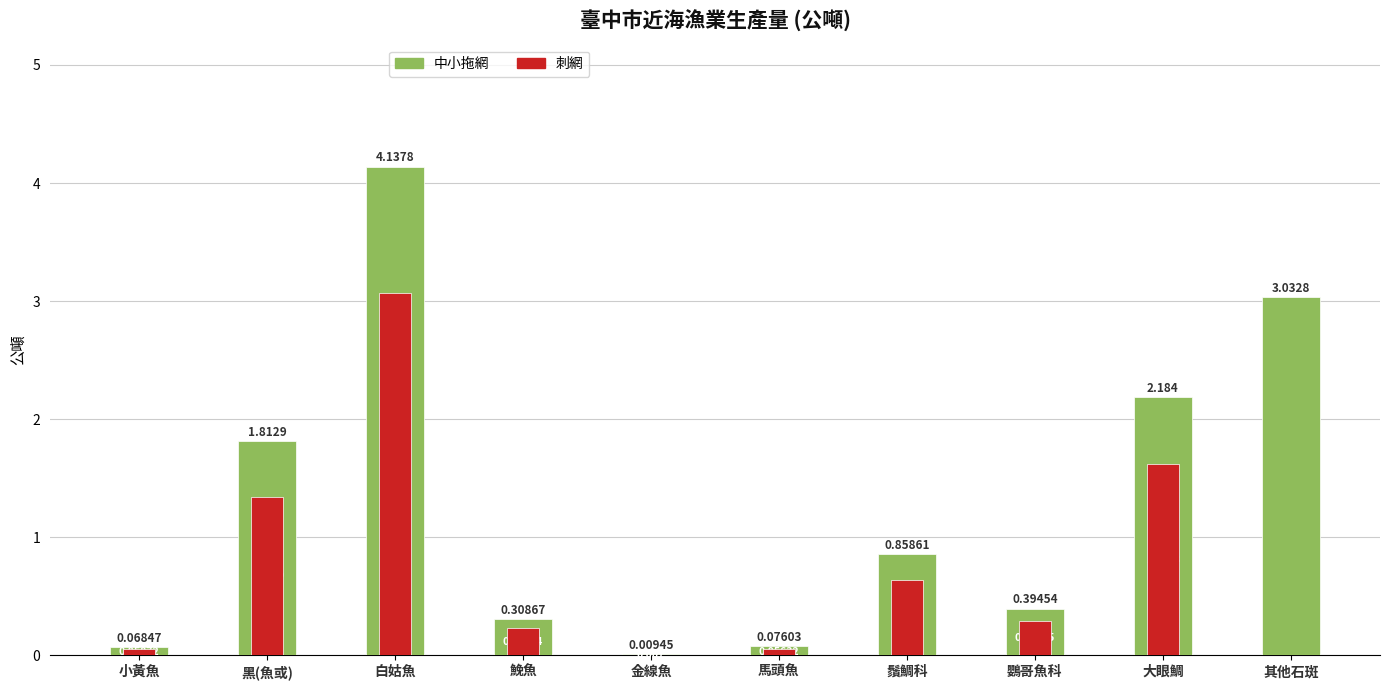

Reading left to right, list all the values displayed in this chart.

中小拖網: 小黃魚=0.1	黑(魚或)=1.8	白姑魚=4.1	鮸魚=0.3	金線魚=0.0	馬頭魚=0.1	鬚鯛科=0.9	鸚哥魚科=0.4	大眼鯛=2.2	其他石斑=3.0
刺網: 小黃魚=0.1	黑(魚或)=1.3	白姑魚=3.1	鮸魚=0.2	金線魚=0.0	馬頭魚=0.1	鬚鯛科=0.6	鸚哥魚科=0.3	大眼鯛=1.6	其他石斑=0.0